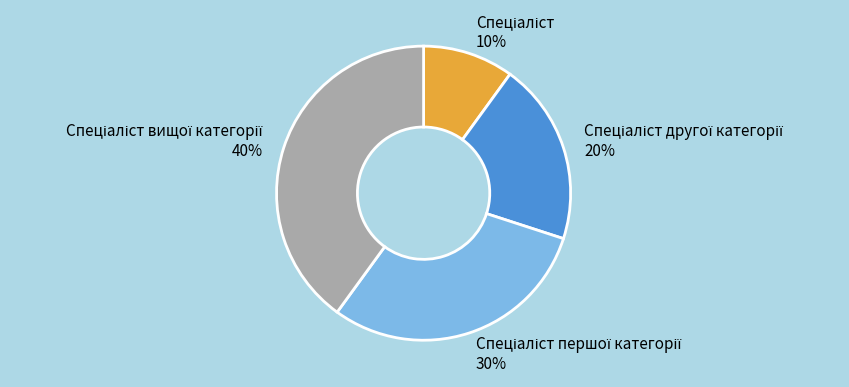

To the nearest percent, what is the average slice percentage?

25%